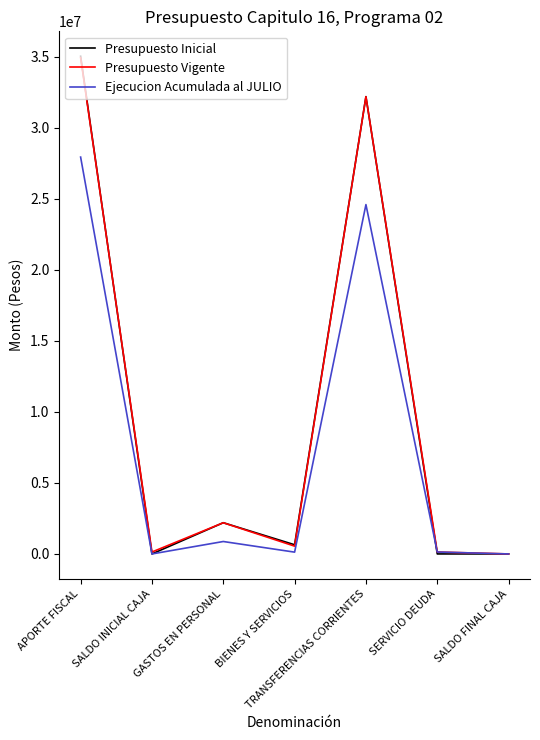

Is it true that Ejecucion Acumulada al JULIO equals 24585065 at TRANSFERENCIAS CORRIENTES?

True